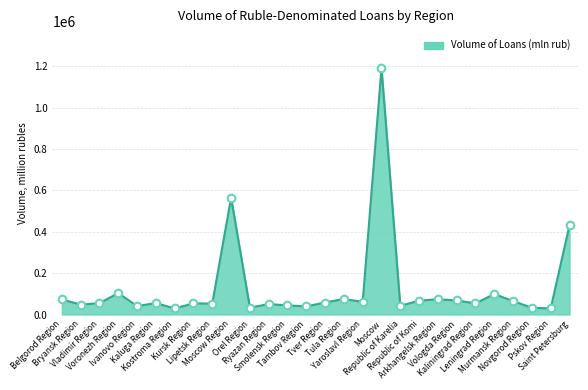

Which has a higher value, Orel Region or Voronezh Region?

Voronezh Region